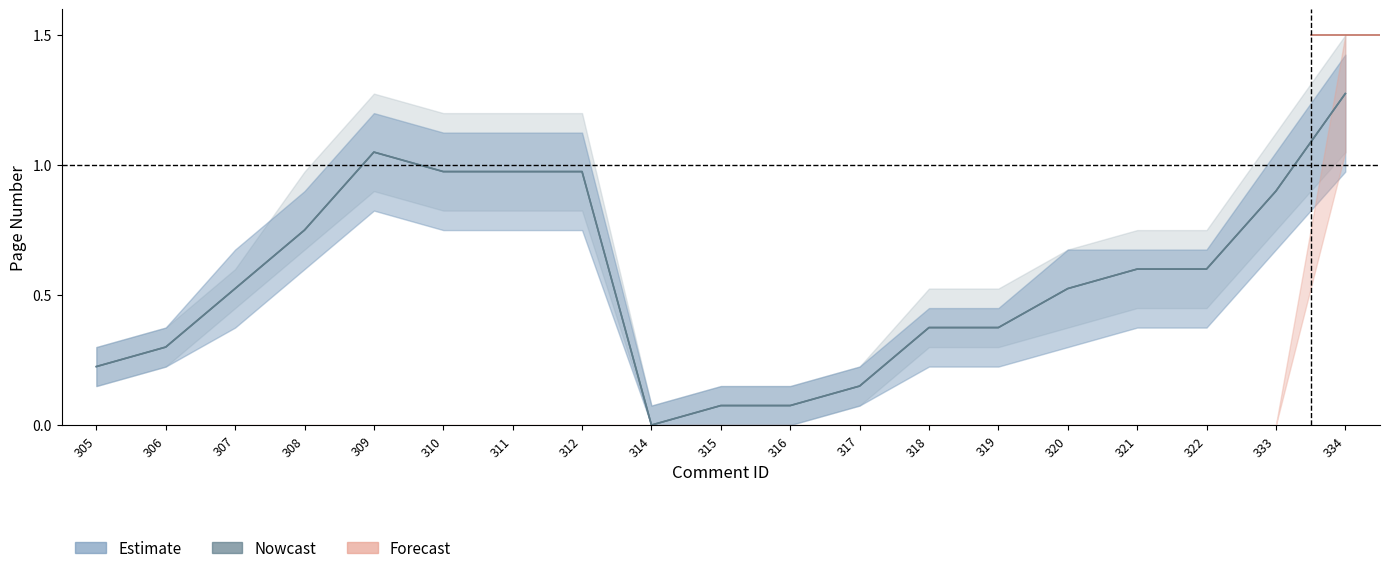

Which category has the lowest value across all series?

314